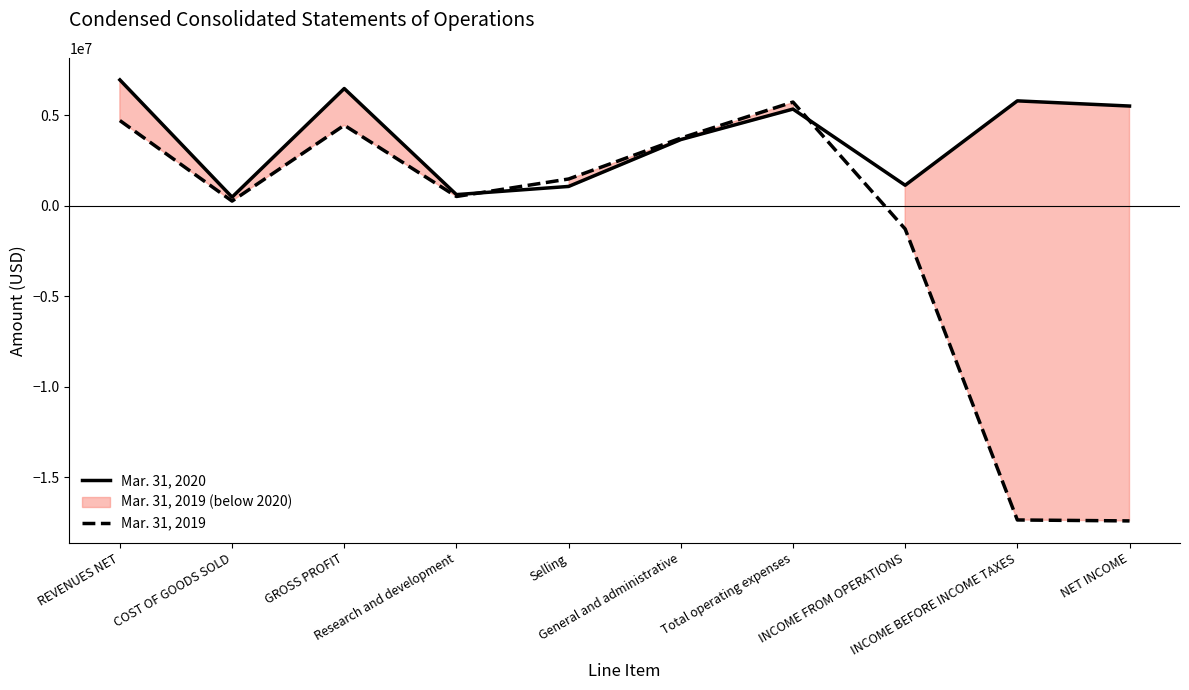

At which category does the chart reach its peak across all series?

REVENUES NET